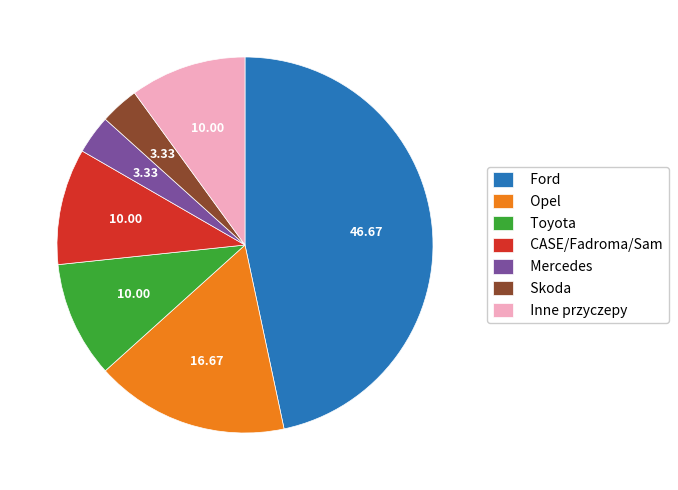

What is the ratio of the value at Mercedes to the value at CASE/Fadroma/Sam?

0.3